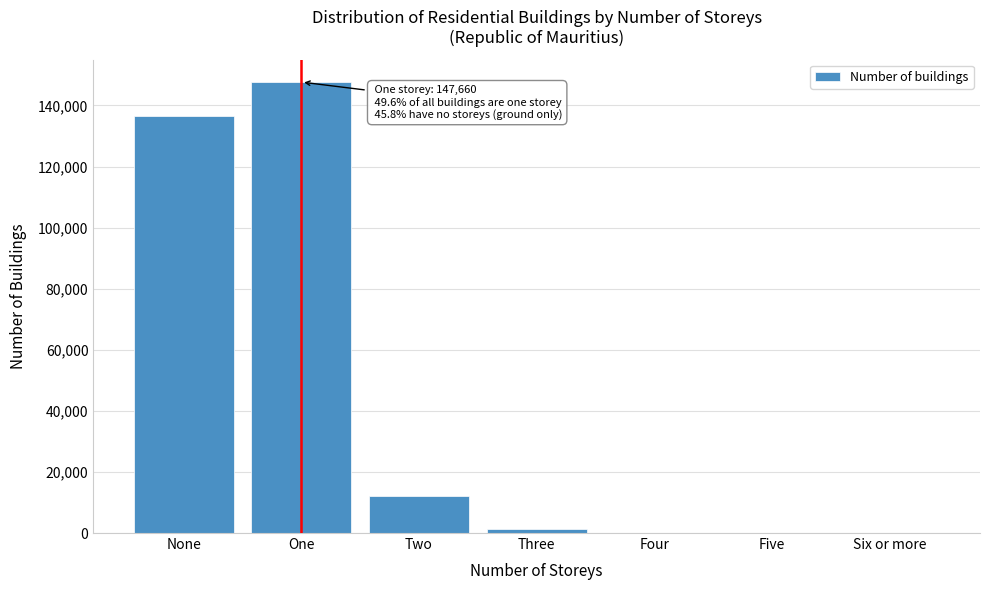

At which label is the value closest to 73857?

Two